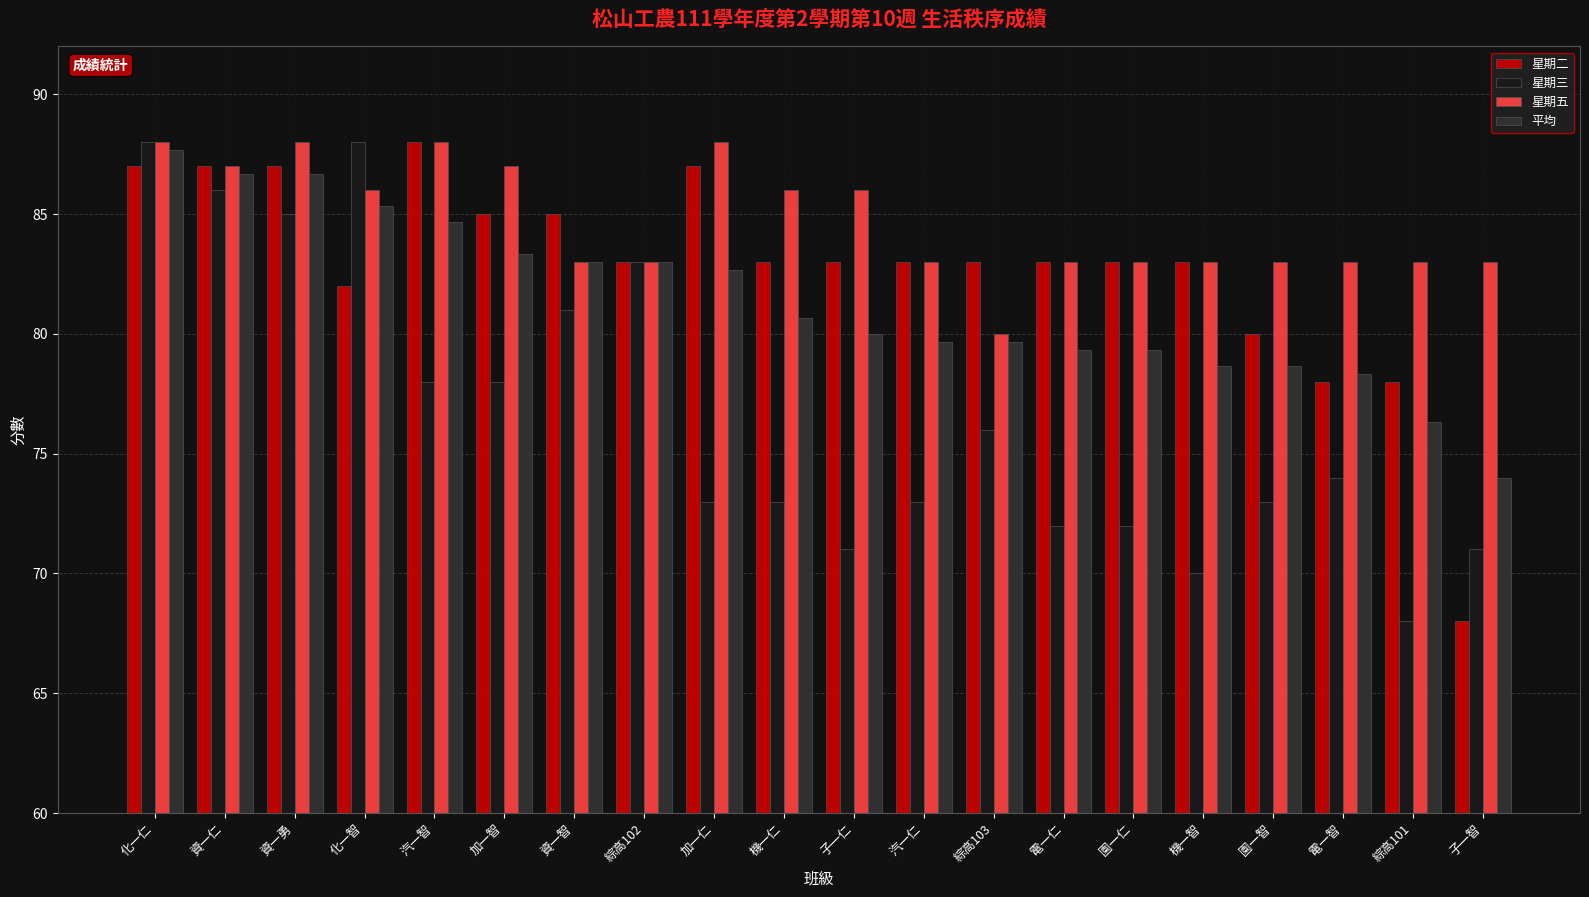

At 加一智, list the series in order from largest to smallest.

星期五, 星期二, 平均, 星期三